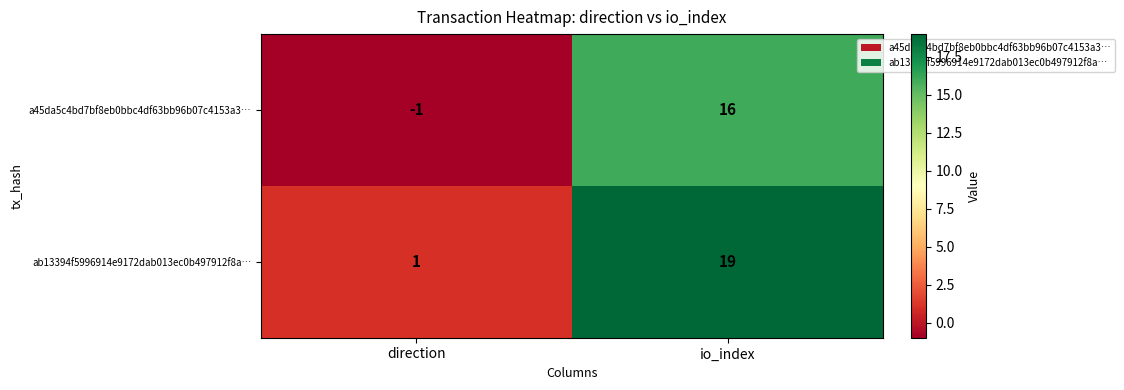

List the series in order of their overall mean, lowest first.

a45da5c4bd7bf8eb0bbc4df63bb96b07c4153a3…, ab13394f5996914e9172dab013ec0b497912f8a…